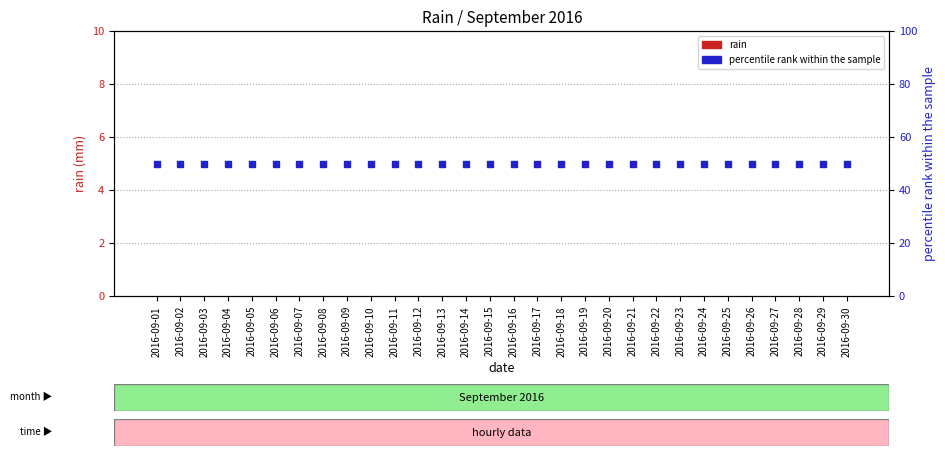

Which series has the largest Y range (max minus min)?

rain